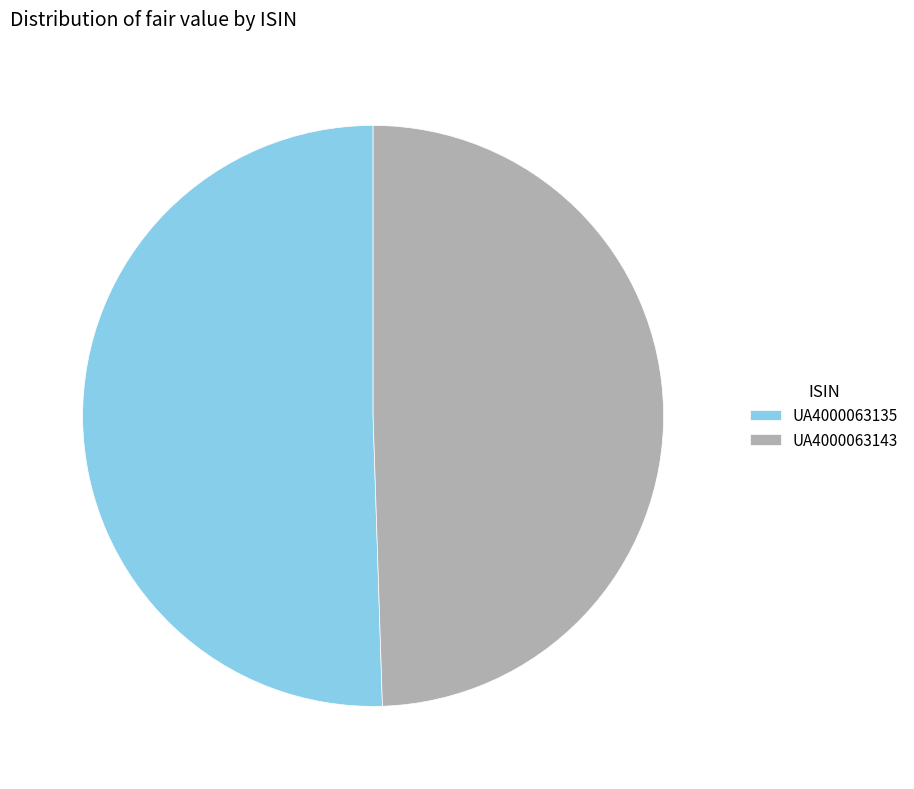

Which slice is the smallest?

UA4000063143